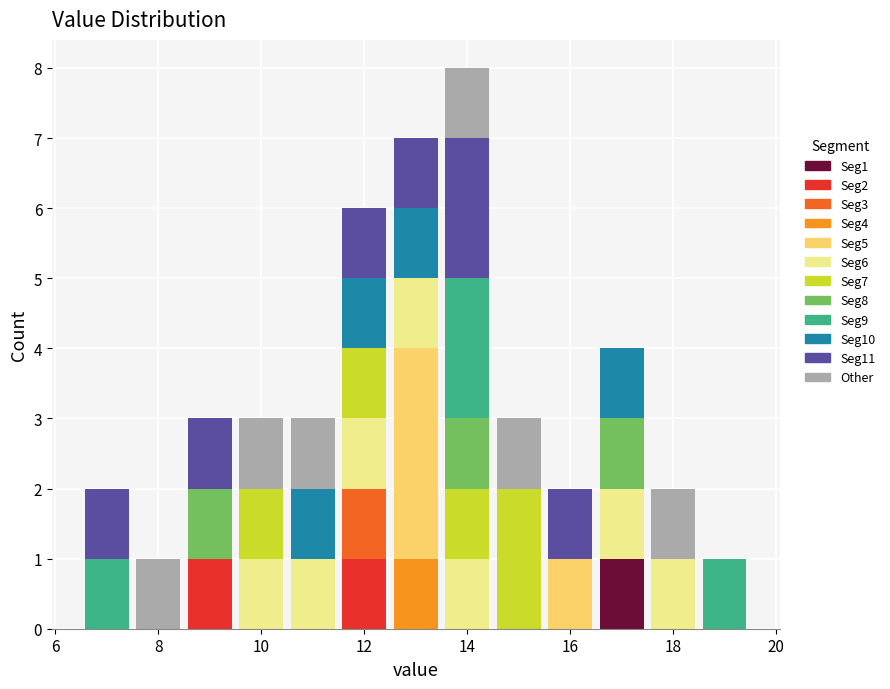

Which range on the x-axis has the tallest stacked bar (by total height)?

13.5 to 14.5